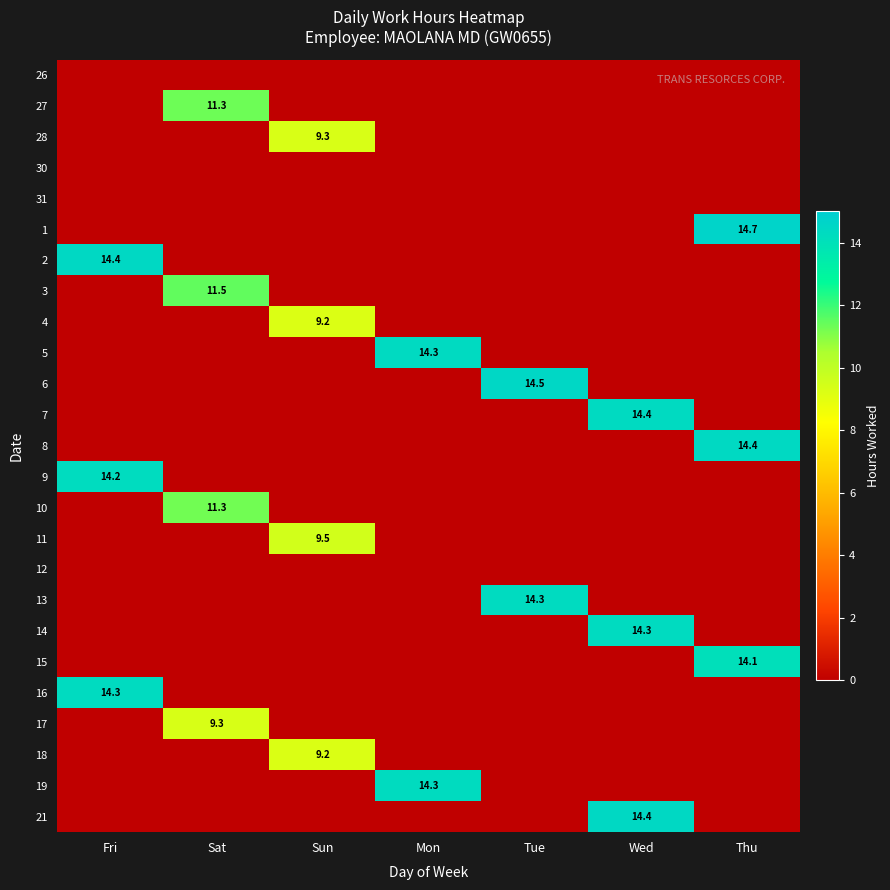

Between Sun and Thu, which series saw the biggest shift?

1